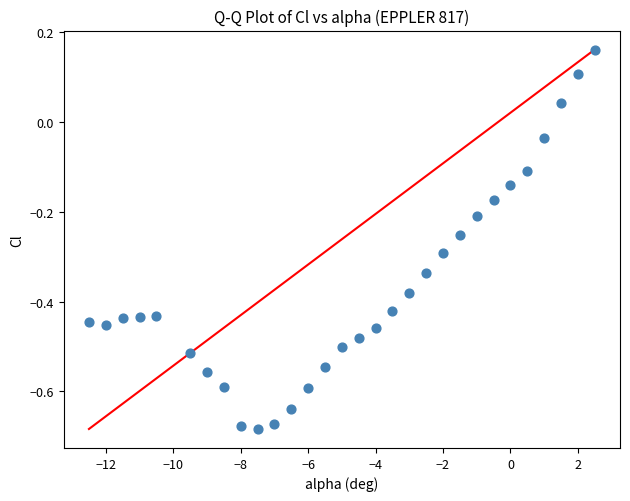

What is the range of Y values (max minus min)?

0.8